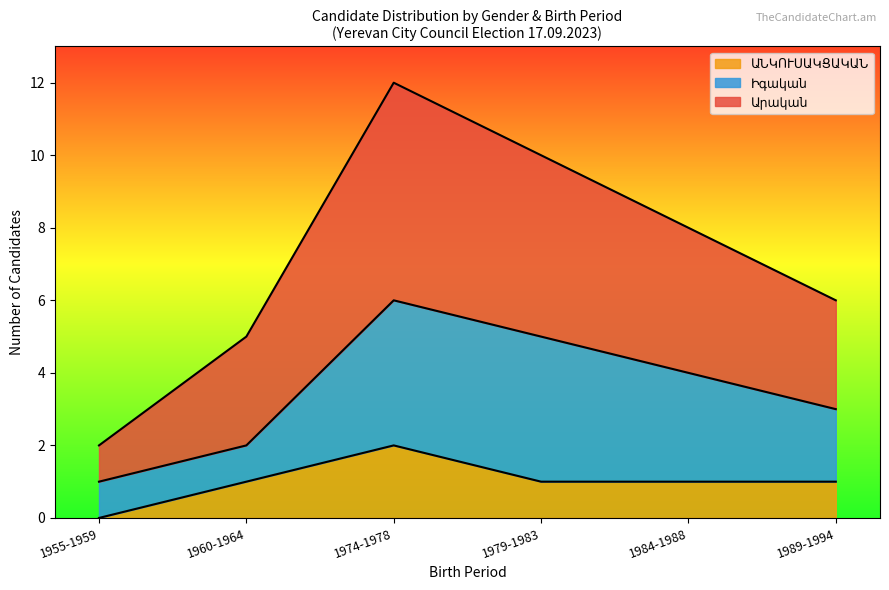

True or false: Արական and ԱՆԿՈՒՍԱԿՑԱԿԱՆ intersect in this chart.

False